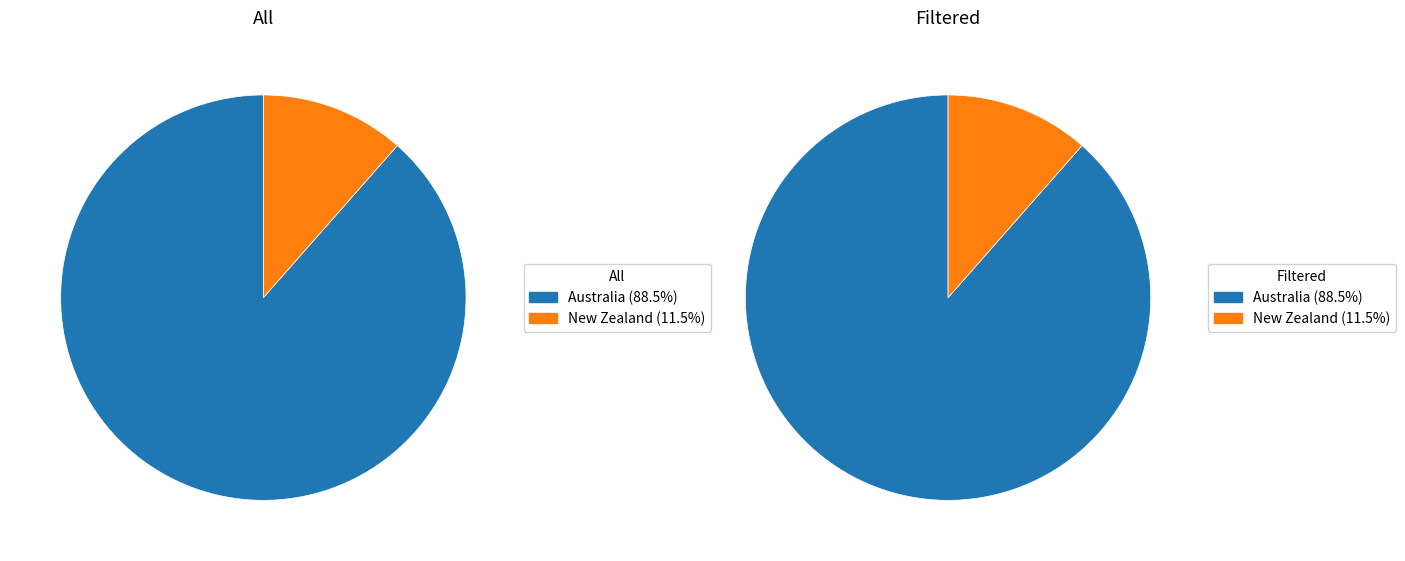

Does Australia represent more than half of the total?

Yes